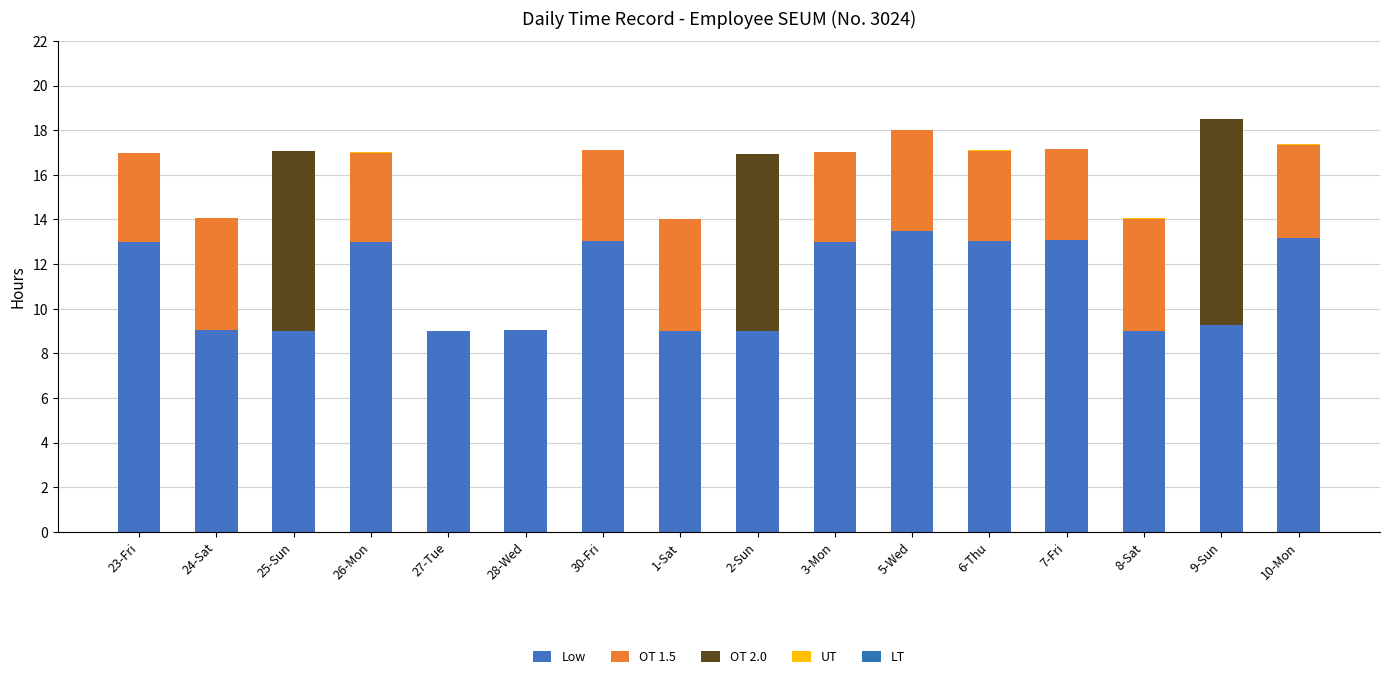

Count the UT values in the range 0 to 1.

16